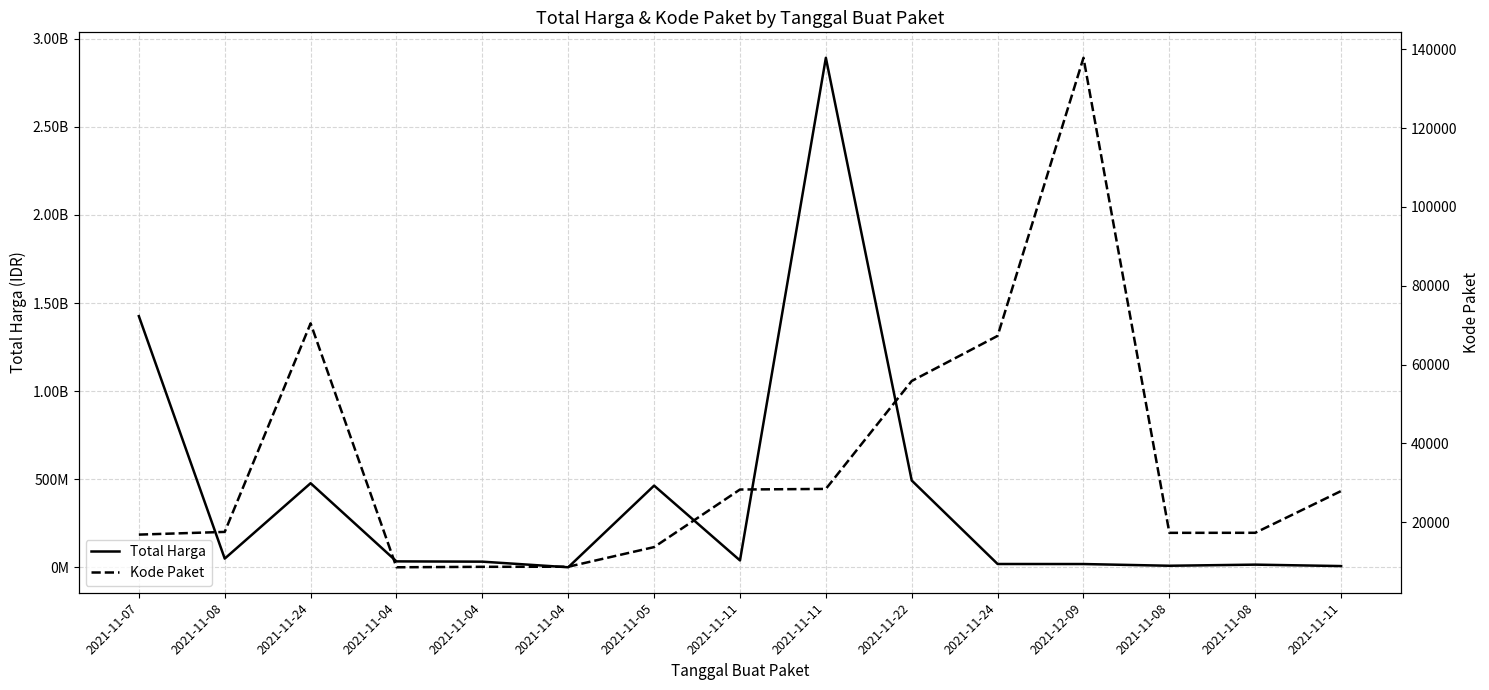

The value of Kode Paket at 2021-11-08 is 17509. True or false?

True